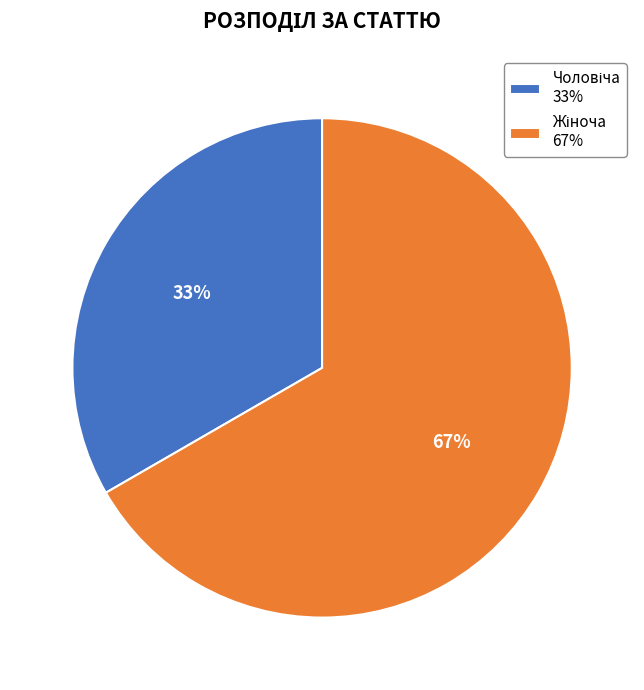

How many slices are in this pie chart?

2